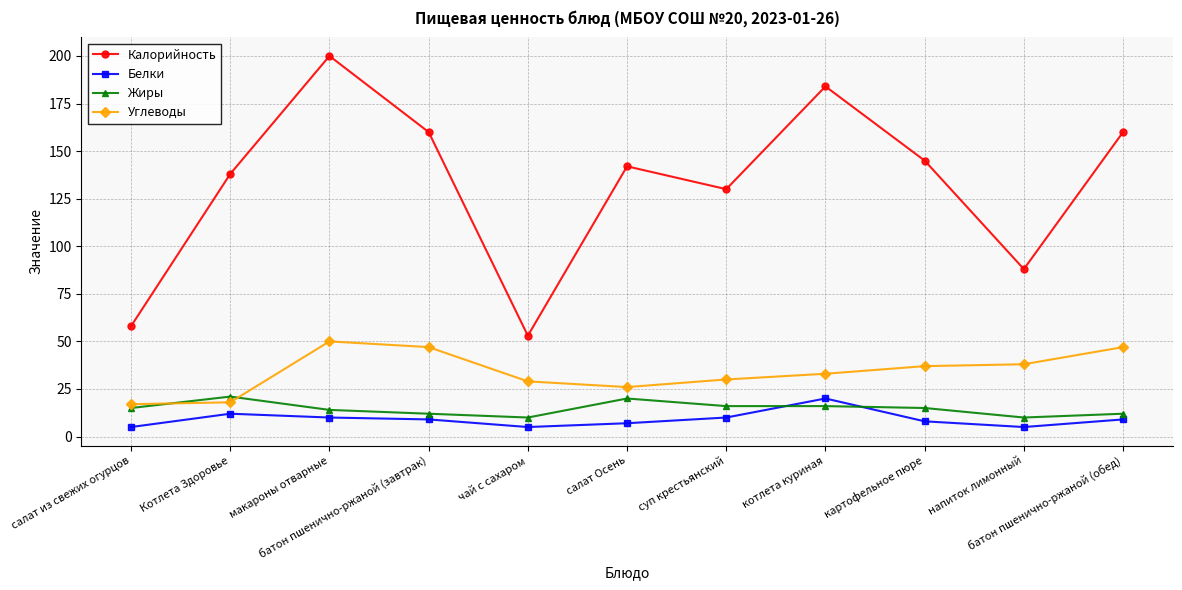

At how many categories does at least one series exceed 15?

11